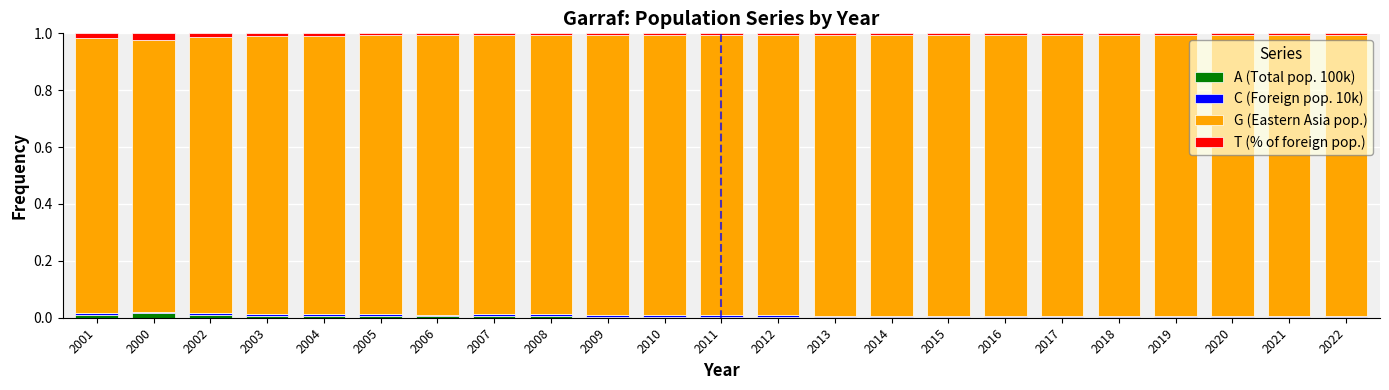

True or false: A (Total pop. 100k) has a value of 0.0 at 2001.

True